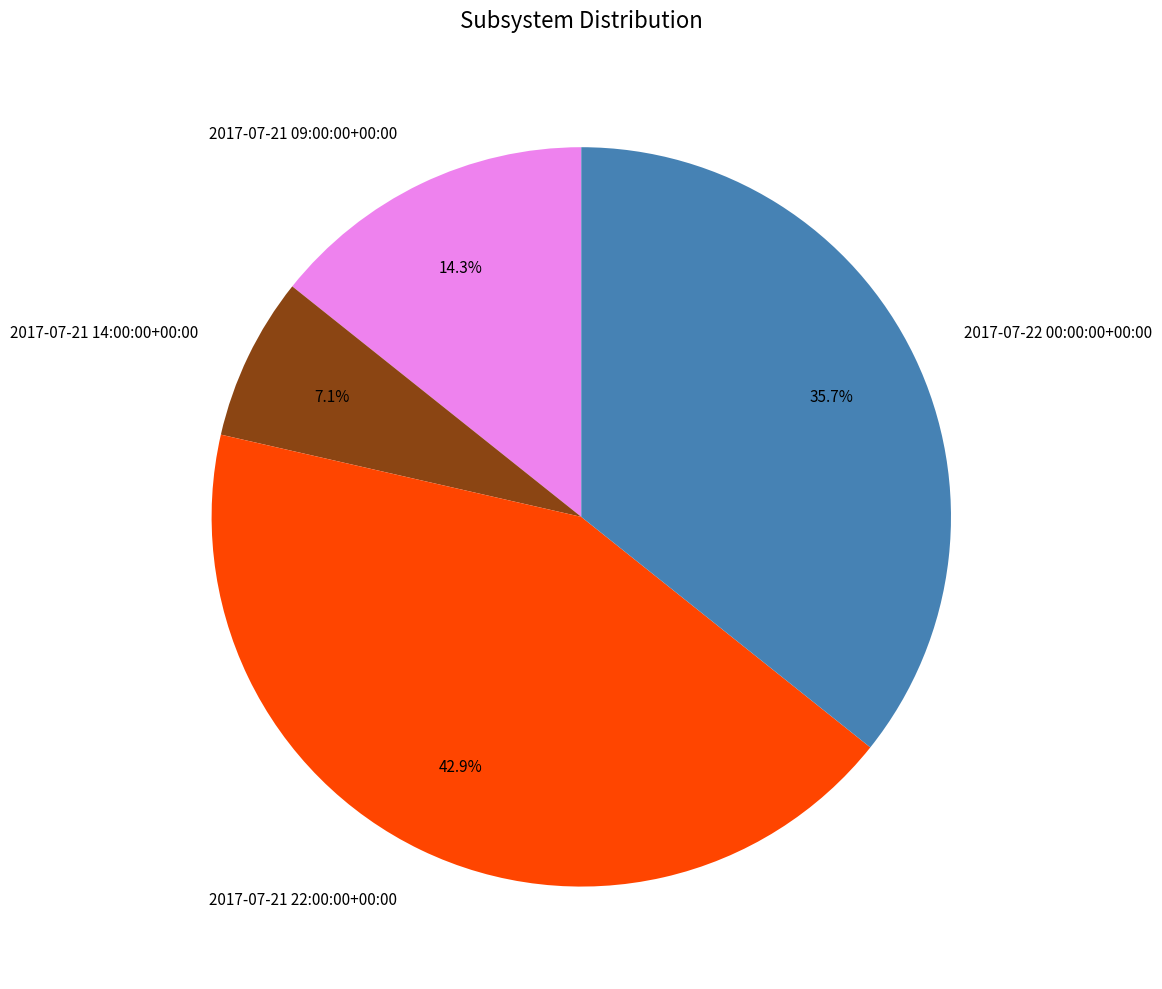

Count the number of slices in the pie.

4